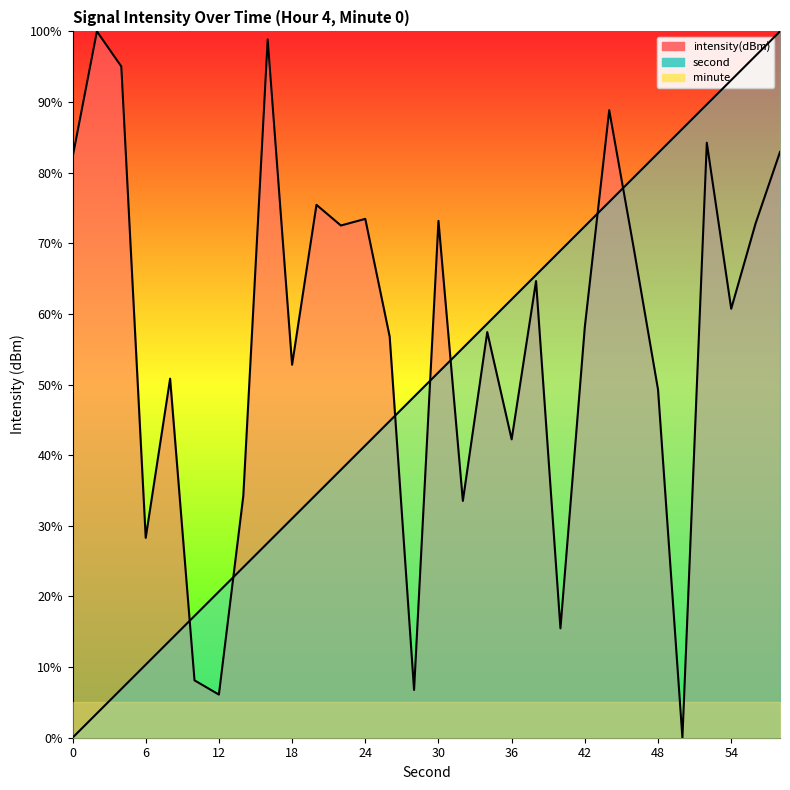

What is the value of the intensity(dBm) point at the 9th from the left?

98.9